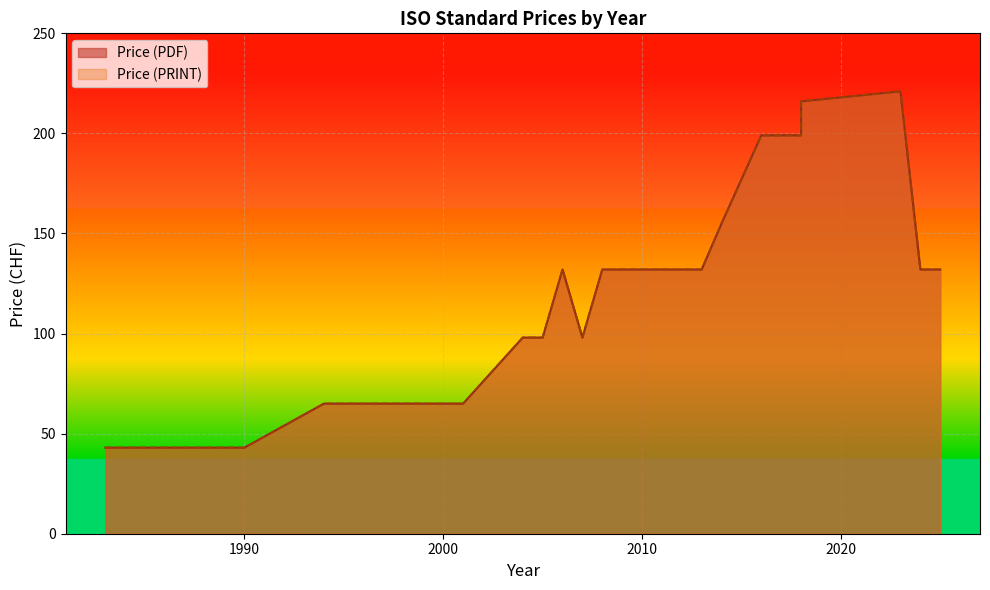

Between 1984 and 1998, which is larger?

1998